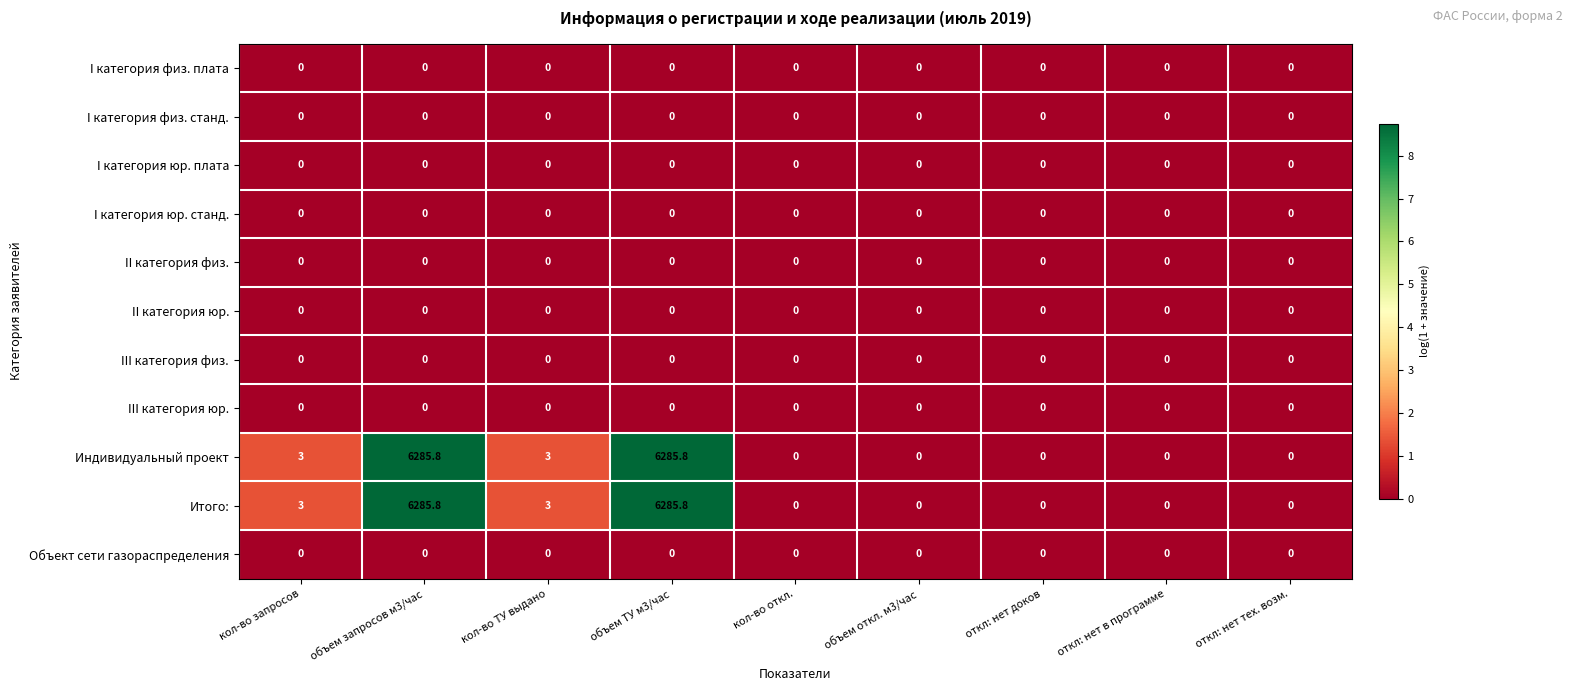

True or false: Итого: has a value of 4095.9 at объем откл. м3/час.

False